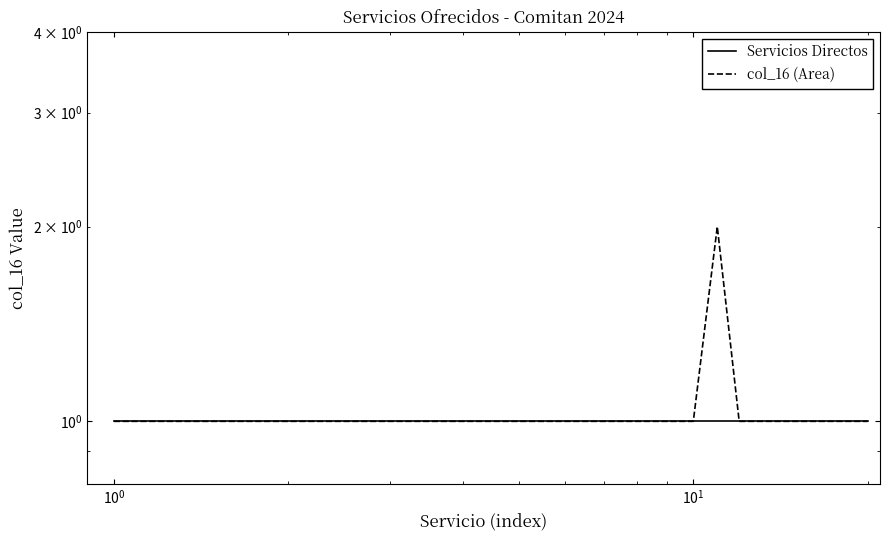

True or false: col_16 (Area) has more than 1 points higher than both neighbors.

False